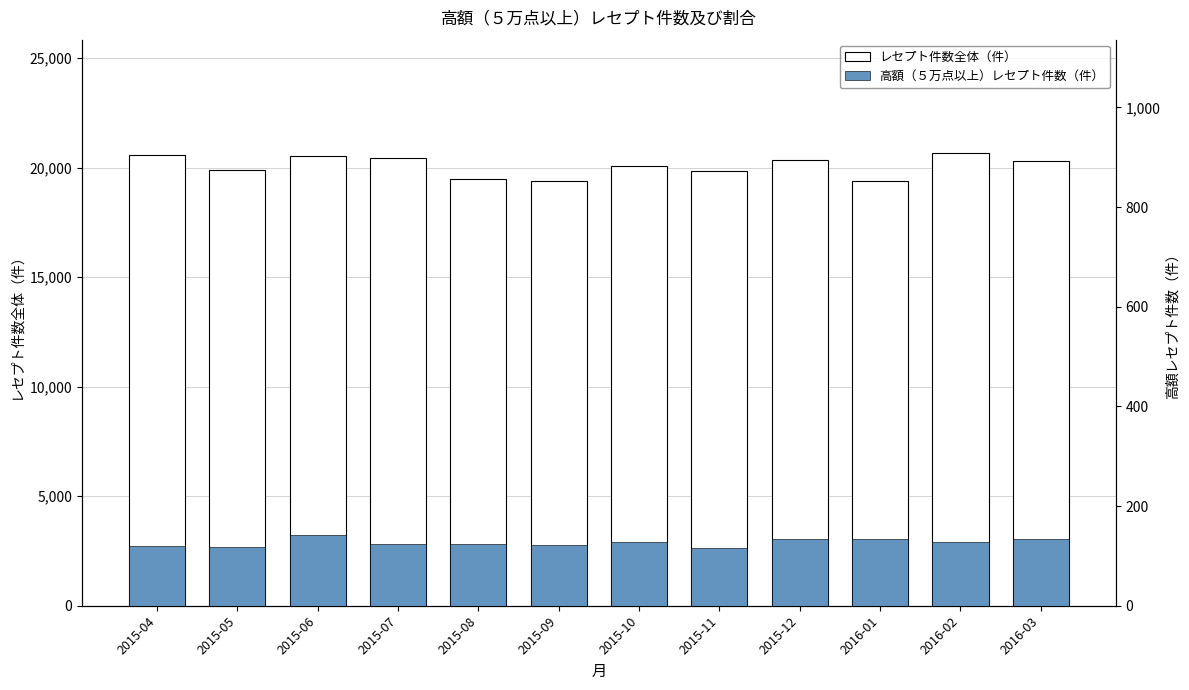

What is the maximum value for レセプト件数全体（件）?

20677